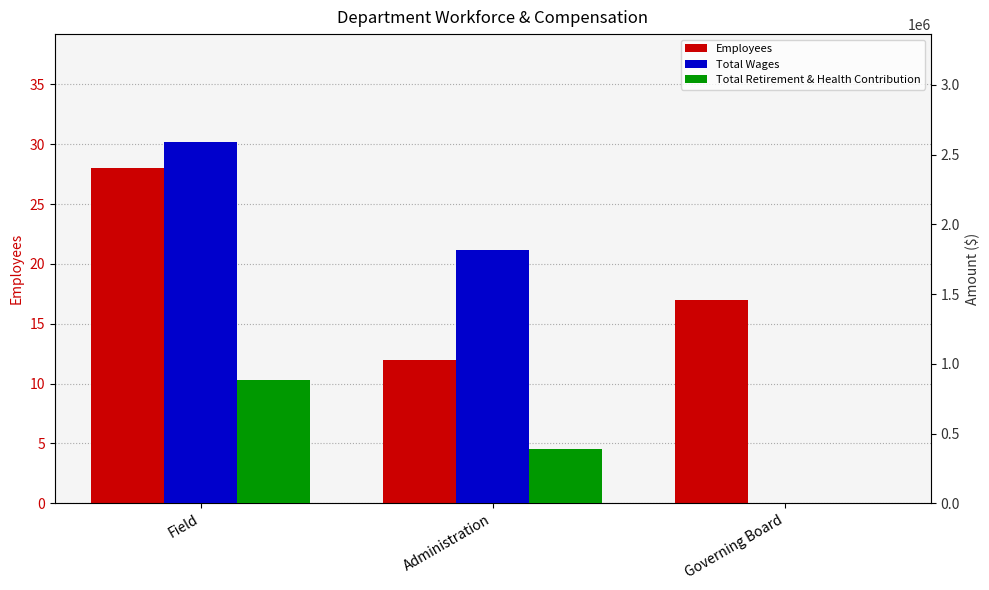

What is the label of the 1st bar from the right?

Governing Board